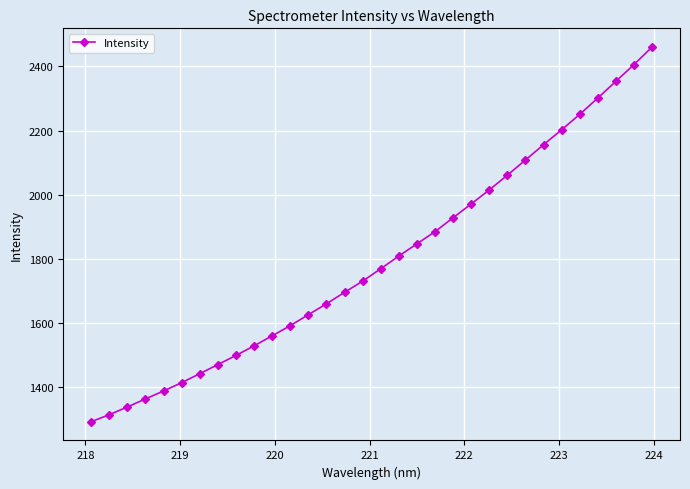

What is the average value?

1795.1